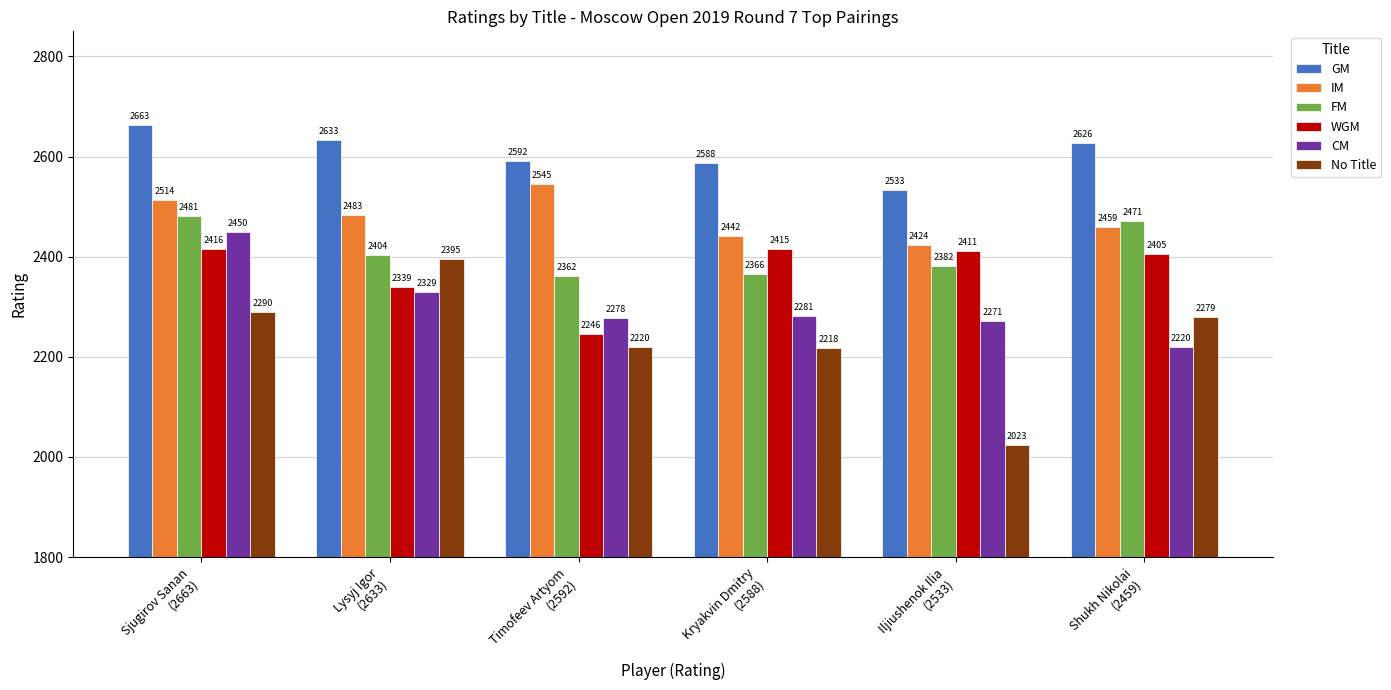

Between Kryakvin Dmitry
(2588) and Shukh Nikolai
(2459), which series saw the biggest shift?

FM